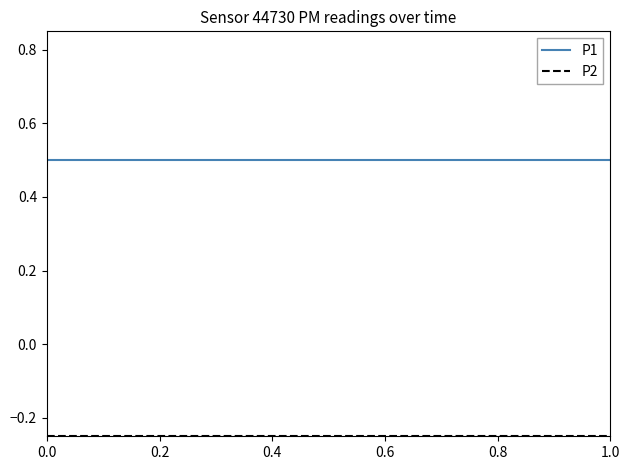

What is the maximum value shown in the chart?

0.5